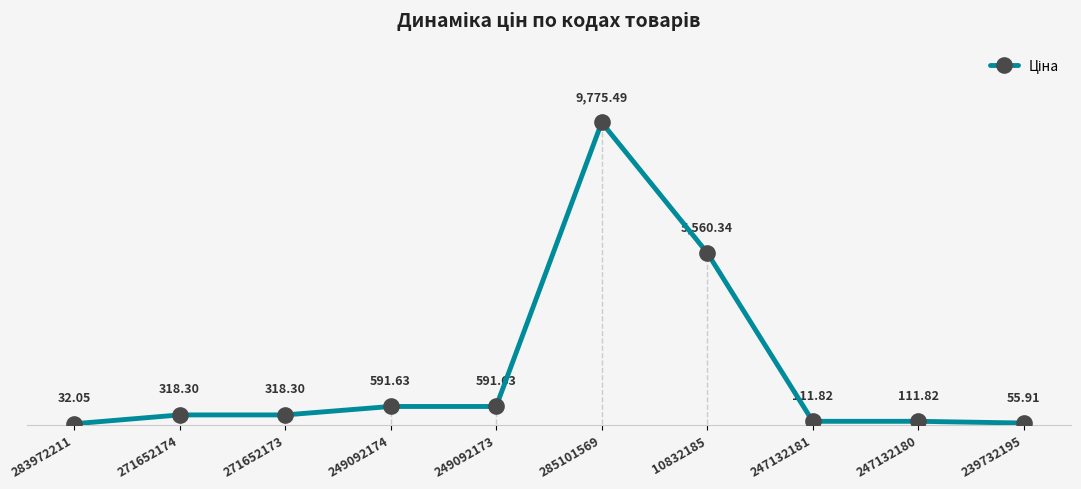

Reading left to right, extract all data points from this chart.

283972211=32.0	271652174=318.3	271652173=318.3	249092174=591.6	249092173=591.6	285101569=9775.5	10832185=5560.3	247132181=111.8	247132180=111.8	239732195=55.9